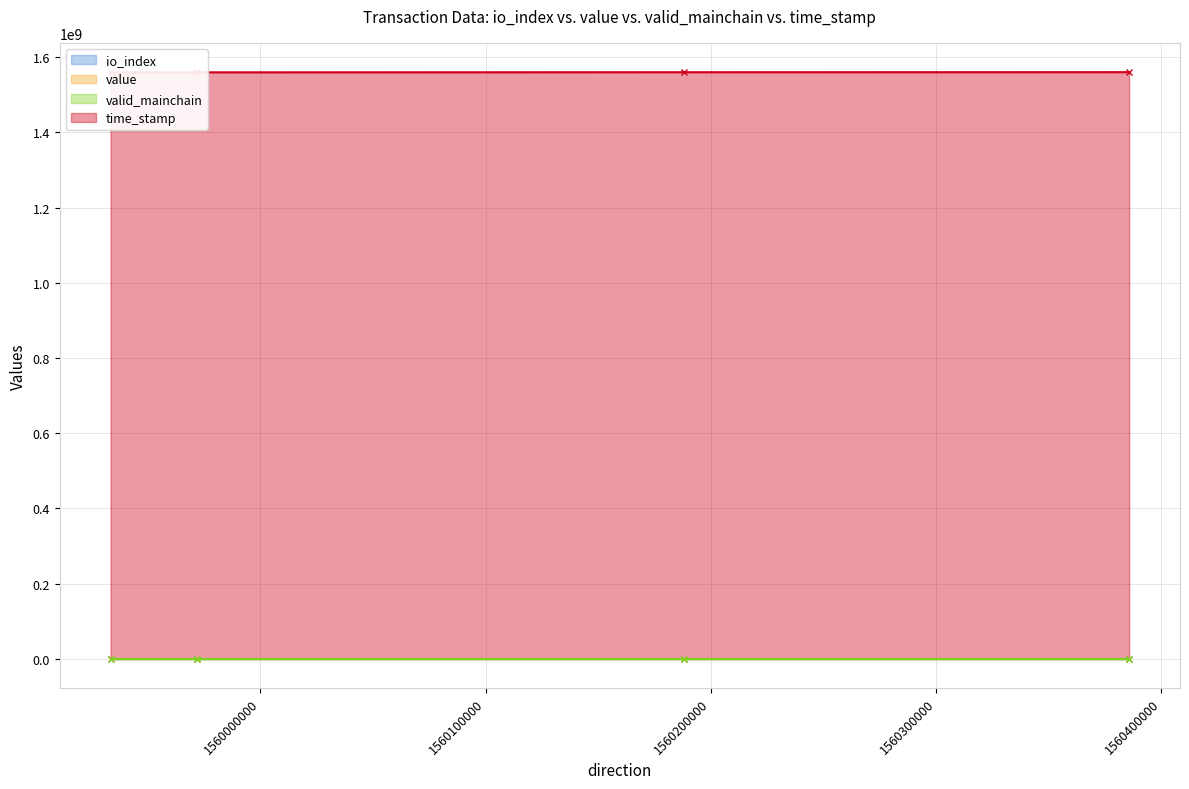

How many values in the value series exceed 198?

2